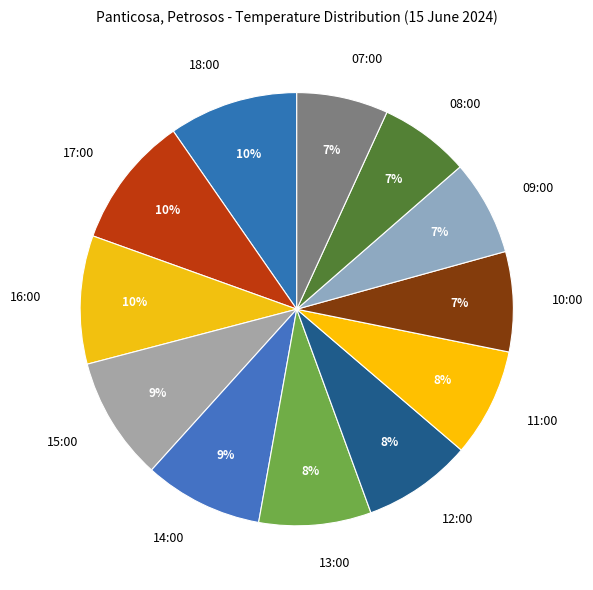

To the nearest percent, what is the combined percentage of 15:00 and 11:00?

17%